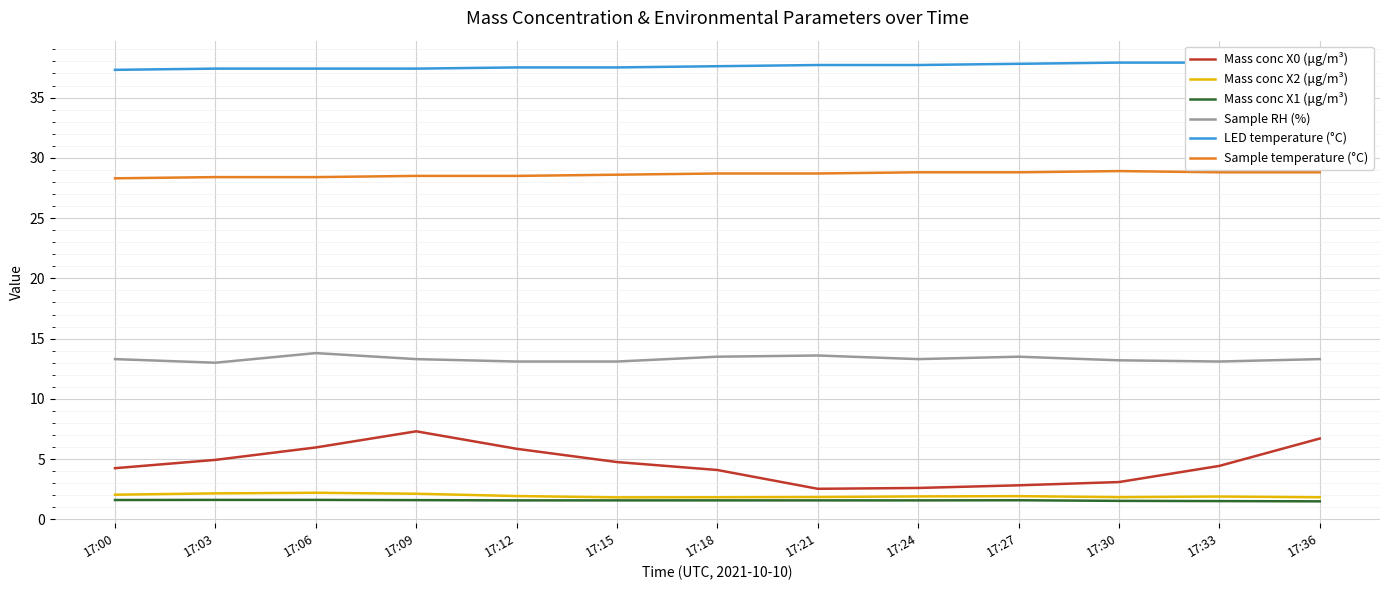

What is the spread (max minus min) of values at 17:00?

35.7